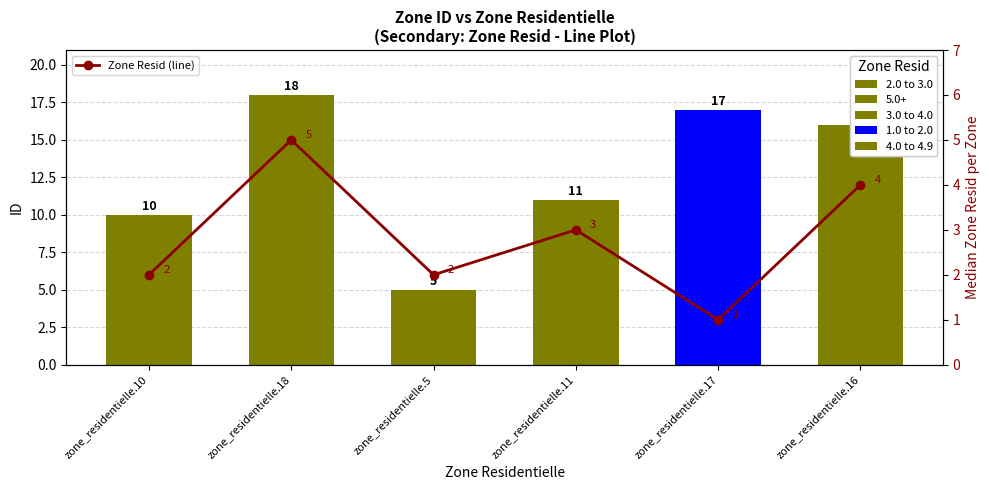

Rank the categories by value from highest to lowest.

zone_residentielle.18, zone_residentielle.16, zone_residentielle.11, zone_residentielle.10, zone_residentielle.5, zone_residentielle.17